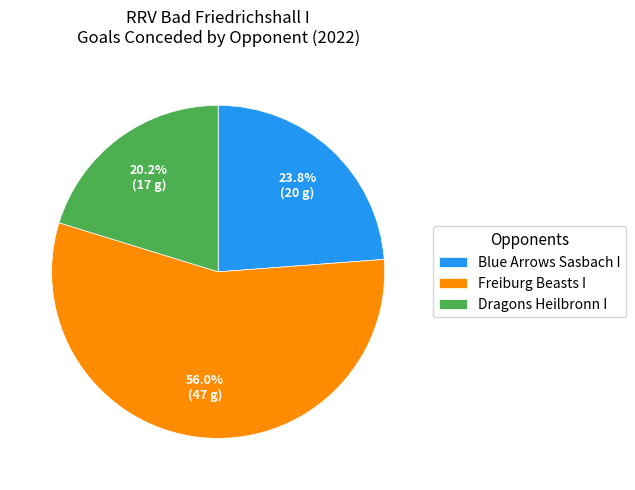

Approximately how many times larger is the value at Blue Arrows Sasbach I compared to Freiburg Beasts I?

0.4